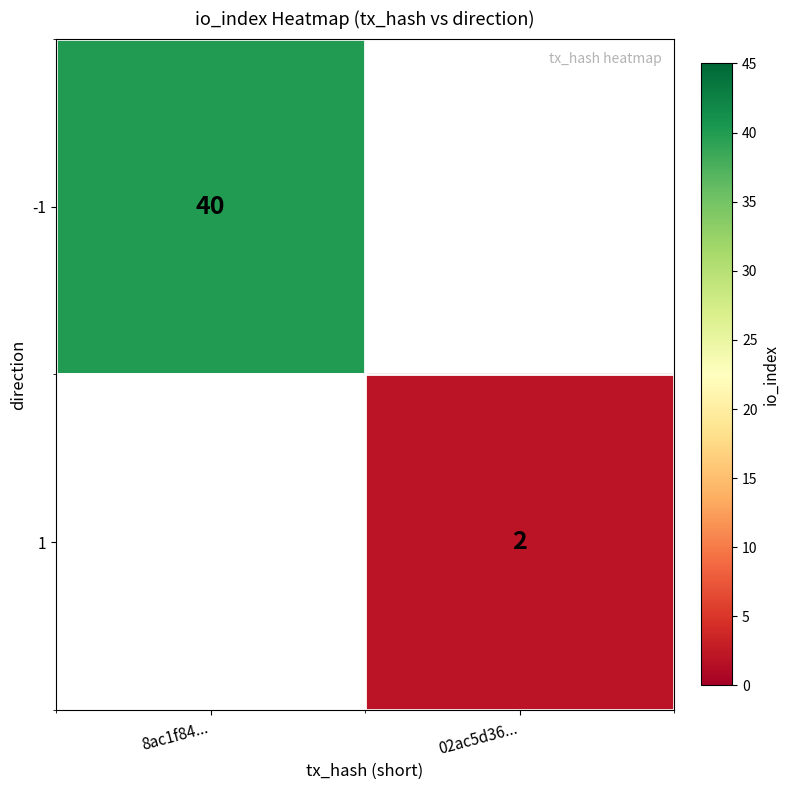

True or false: -1 has a value of 40 at 8ac1f84....

True